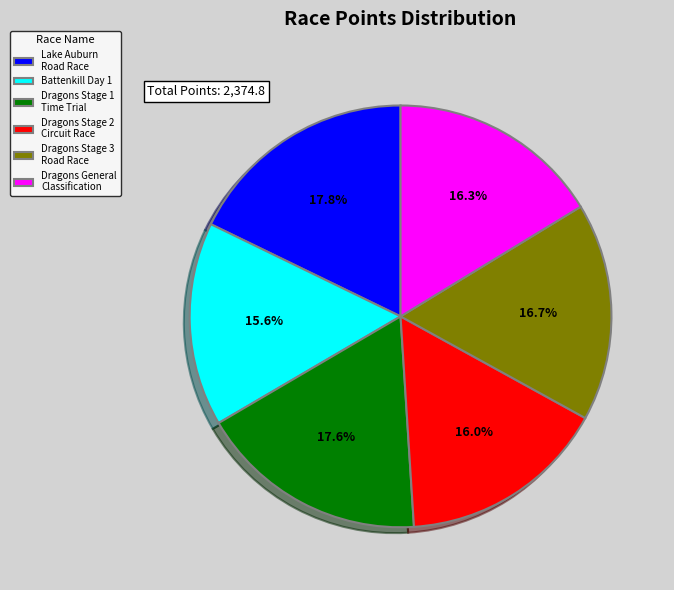

What portion of the pie excludes Battenkill Day 1?

84.4%